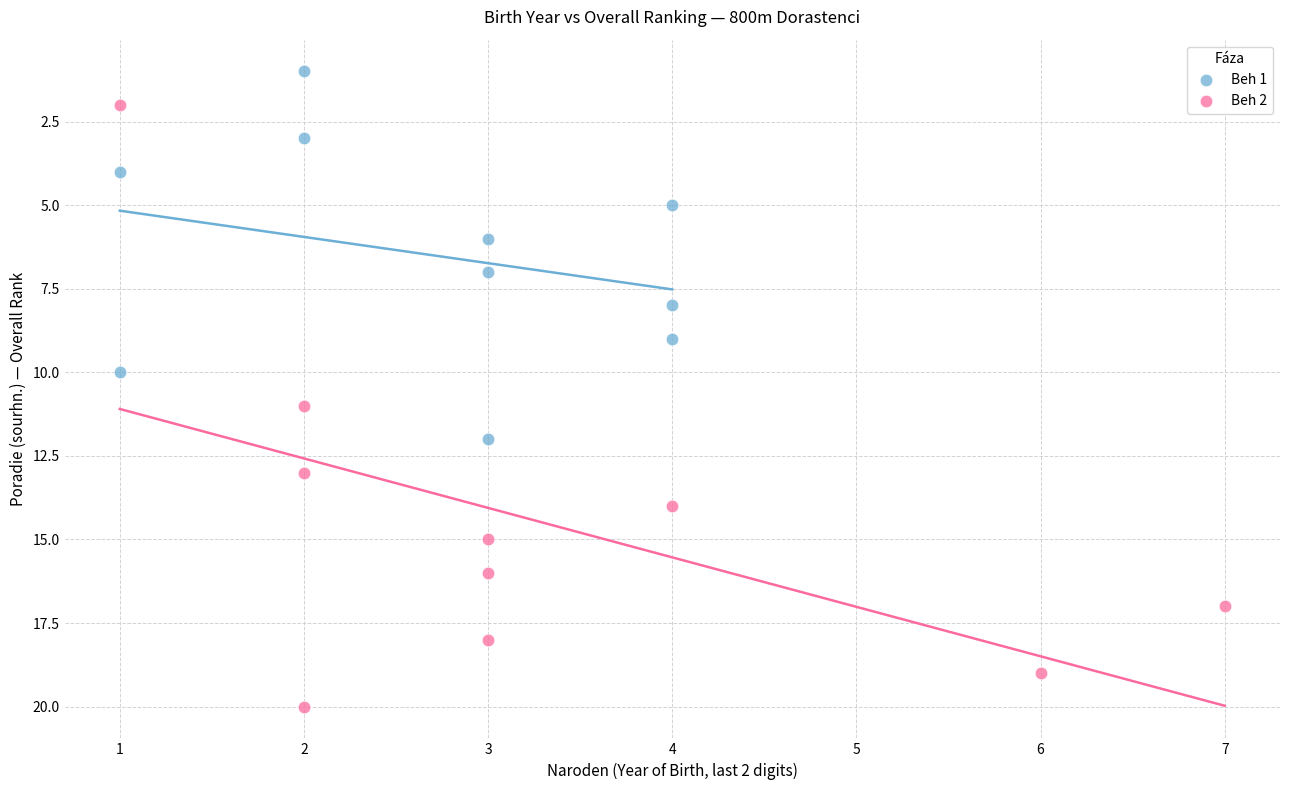

Which series contains the lowest Y value?

Beh 1